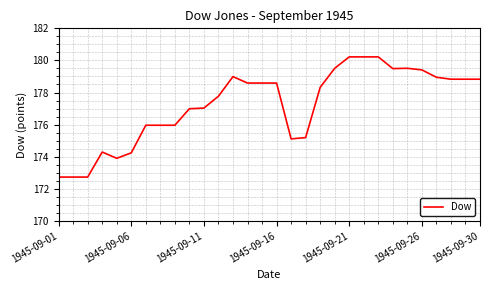

What is the greatest value displayed?

180.2